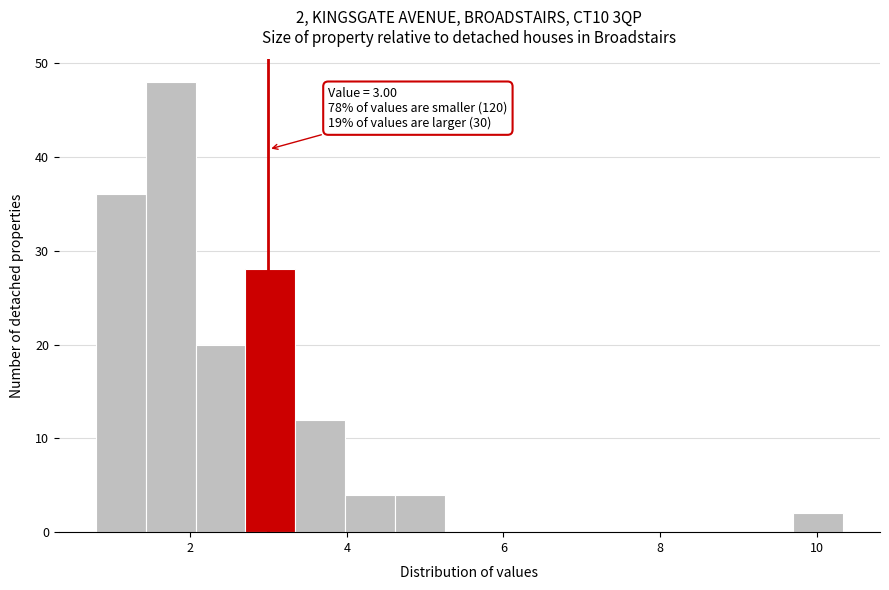

Around what value on the x-axis is the tallest bar? Give the approximate position of its centre, as read against the axis.

1.8